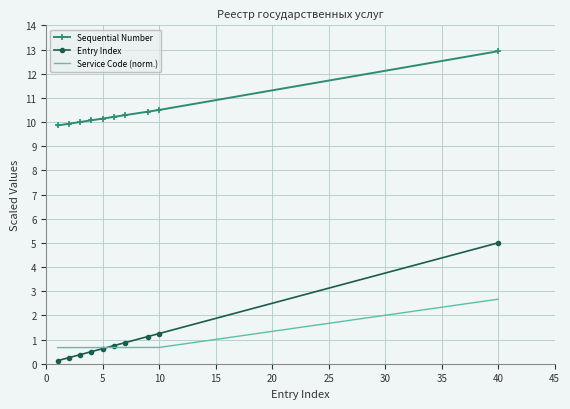

What is the greatest value displayed?

12.9